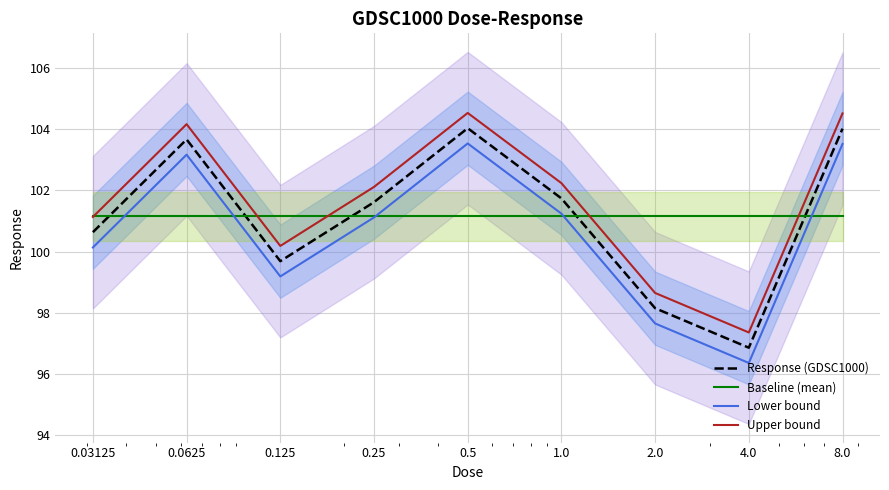

Is the value of Baseline (mean) at 0.0625 greater than the value of Response (GDSC1000) at 1.0?

No